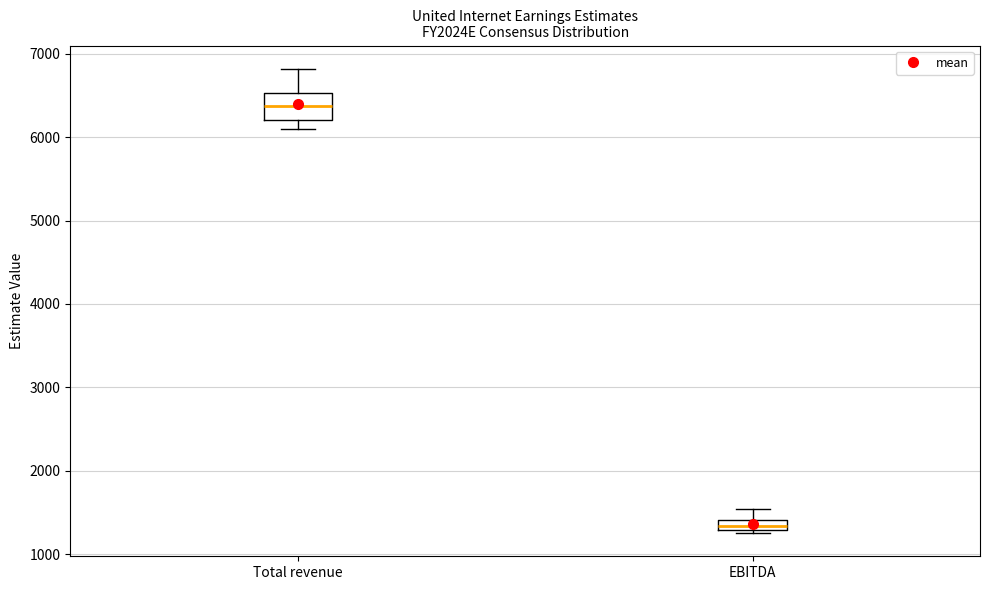

Comparing the boxes themselves (not the whiskers), which one is the tallest?

Total revenue